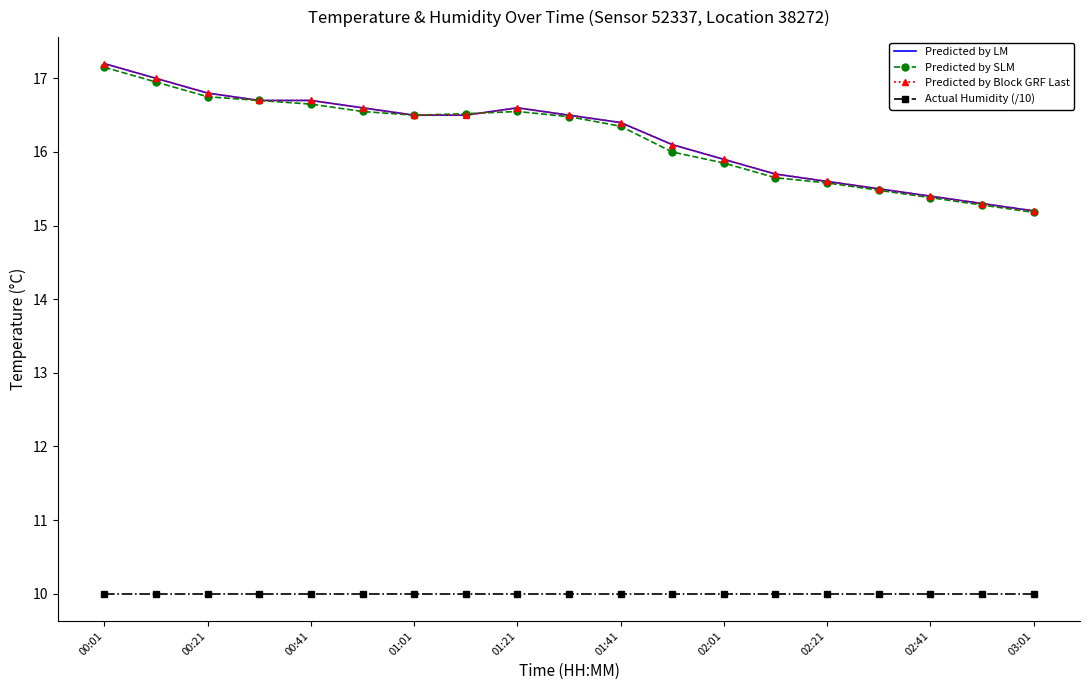

True or false: Predicted by LM and Predicted by Block GRF Last cross at least once.

False